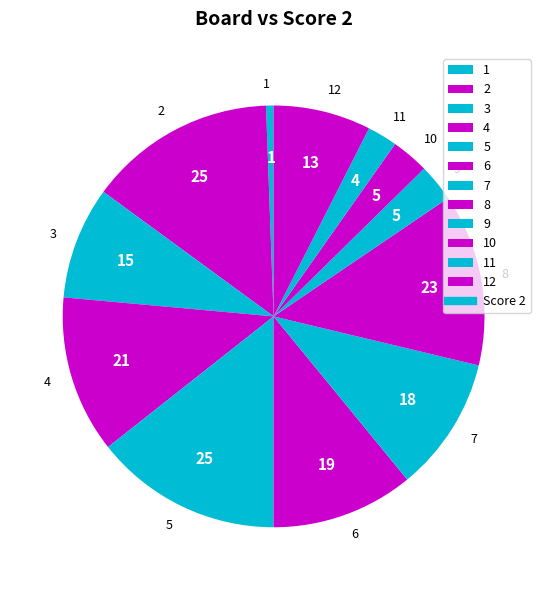

Combined, do 1 and 9 account for over 50%?

No